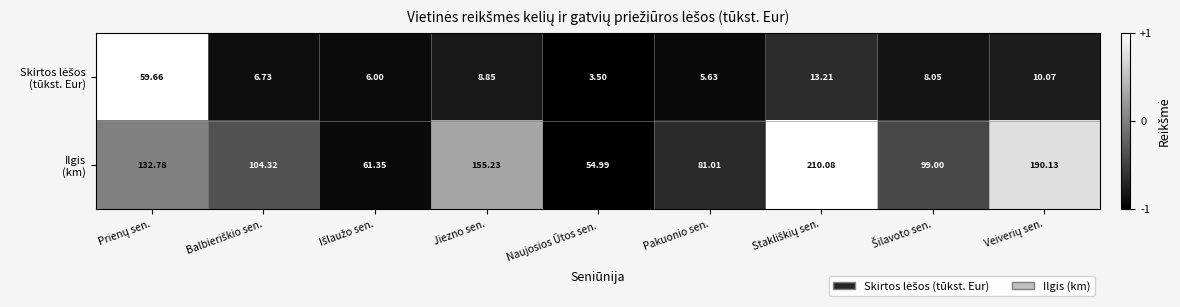

At which category does the chart reach its minimum across all series?

Naujosios Ūtos sen.